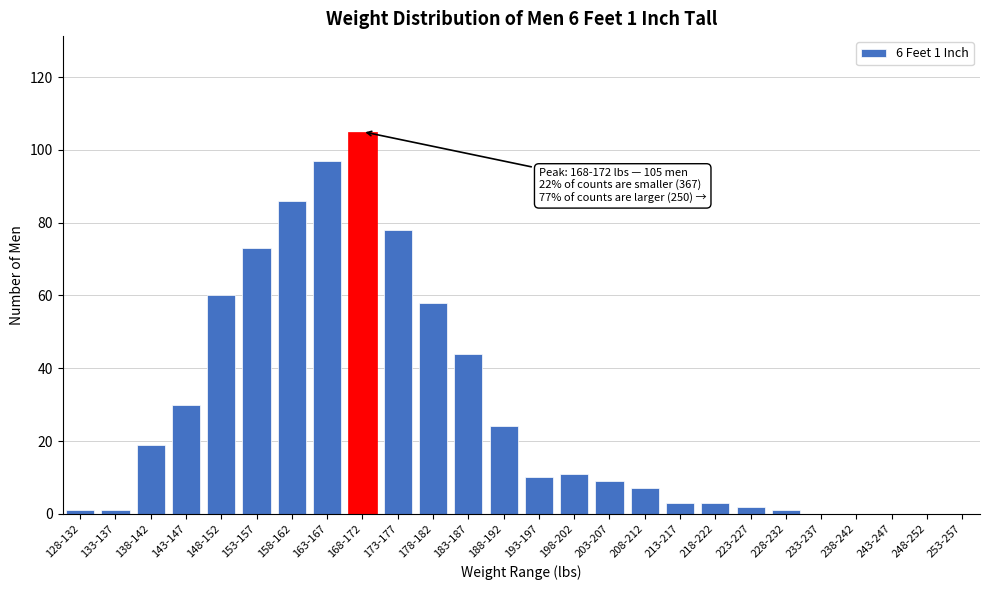

Reading left to right, transcribe all the data shown in this chart.

128-132=1	133-137=1	138-142=19	143-147=30	148-152=60	153-157=73	158-162=86	163-167=97	168-172=105	173-177=78	178-182=58	183-187=44	188-192=24	193-197=10	198-202=11	203-207=9	208-212=7	213-217=3	218-222=3	223-227=2	228-232=1	233-237=0	238-242=0	243-247=0	248-252=0	253-257=0